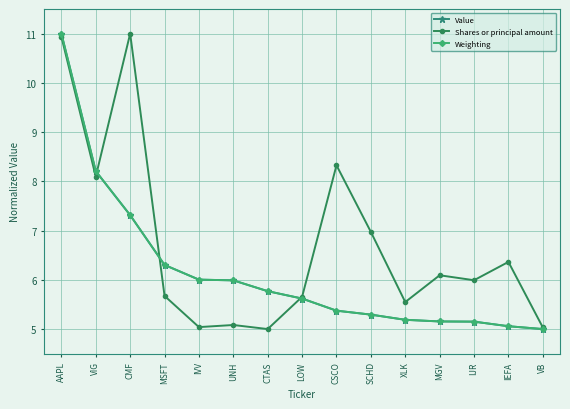

Does the chart display data point markers on the line(s)?

Yes